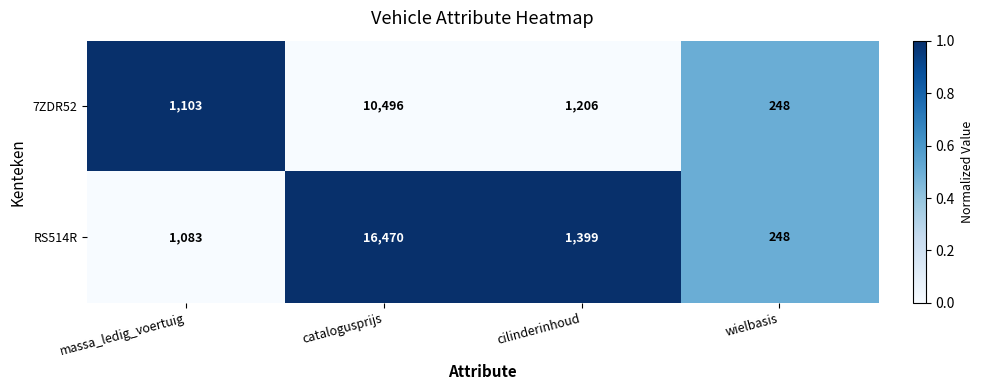

True or false: 7ZDR52 has a value of 432 at wielbasis.

False